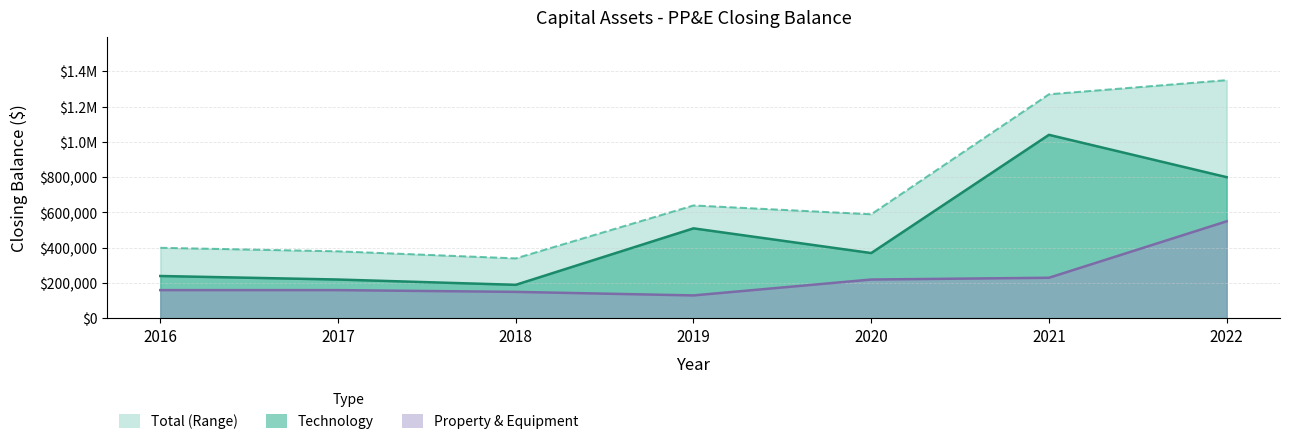

Where is Property & Equipment nearest to the value 340000?

2021